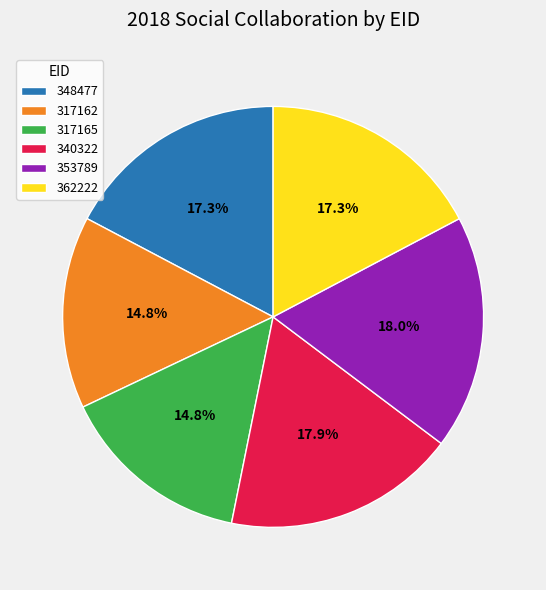

Between 353789 and 348477, which is larger?

353789